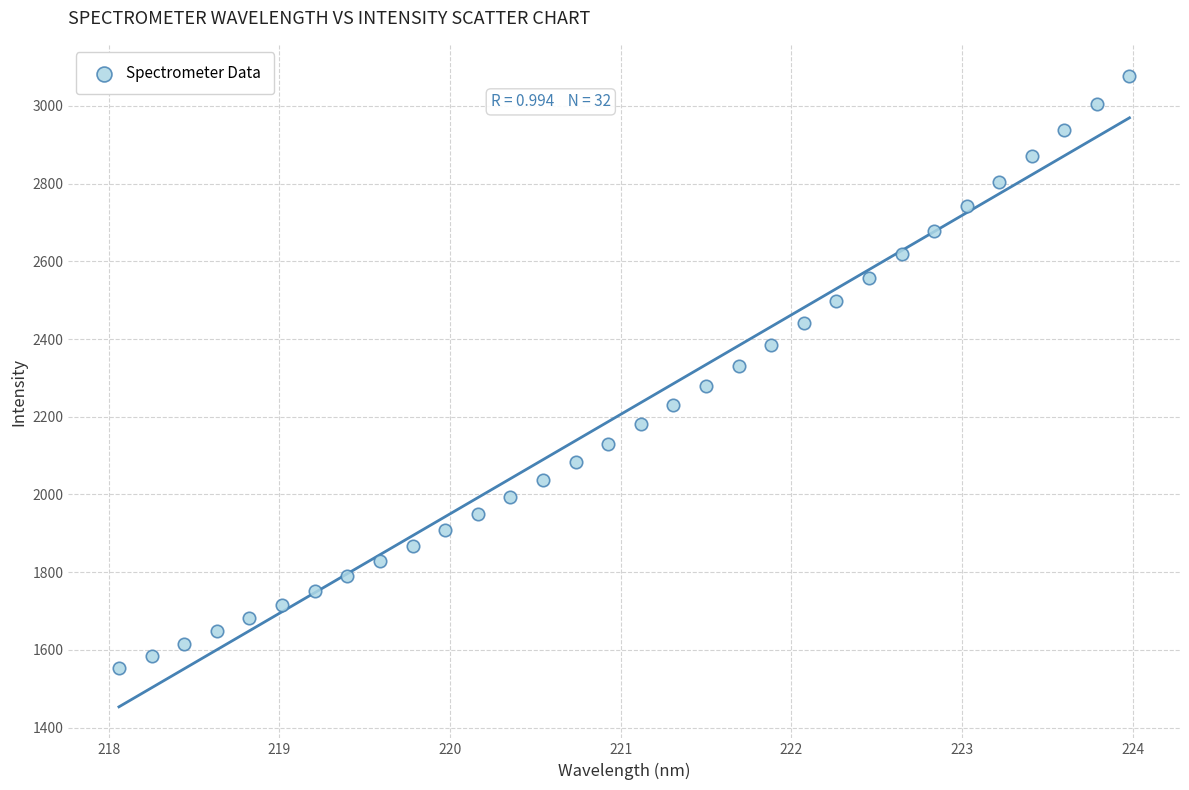

What is the range of Y values (max minus min)?

1522.8